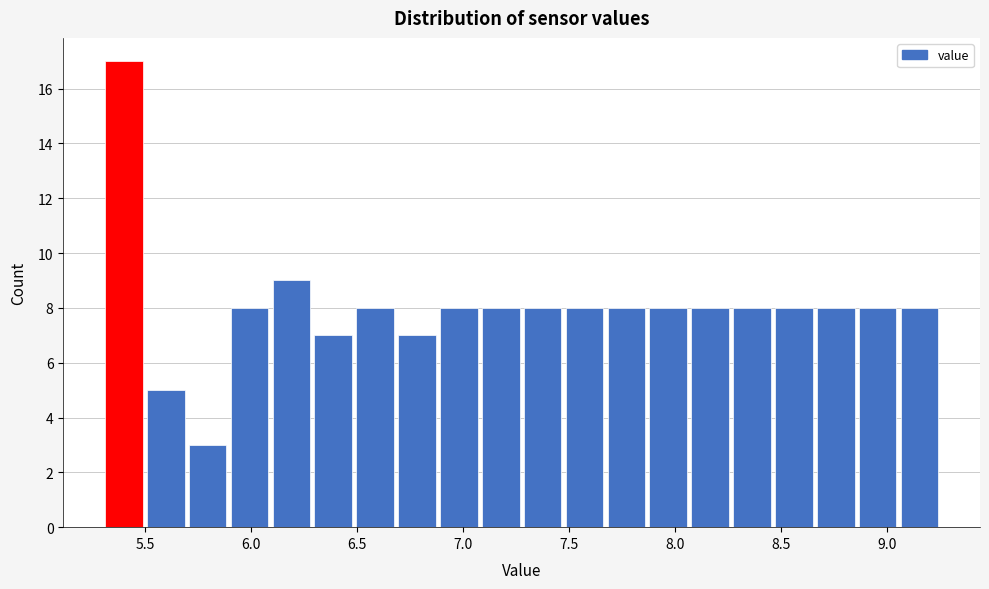

Read against the x-axis, roughly where is the centre of the tallest bar?

5.40